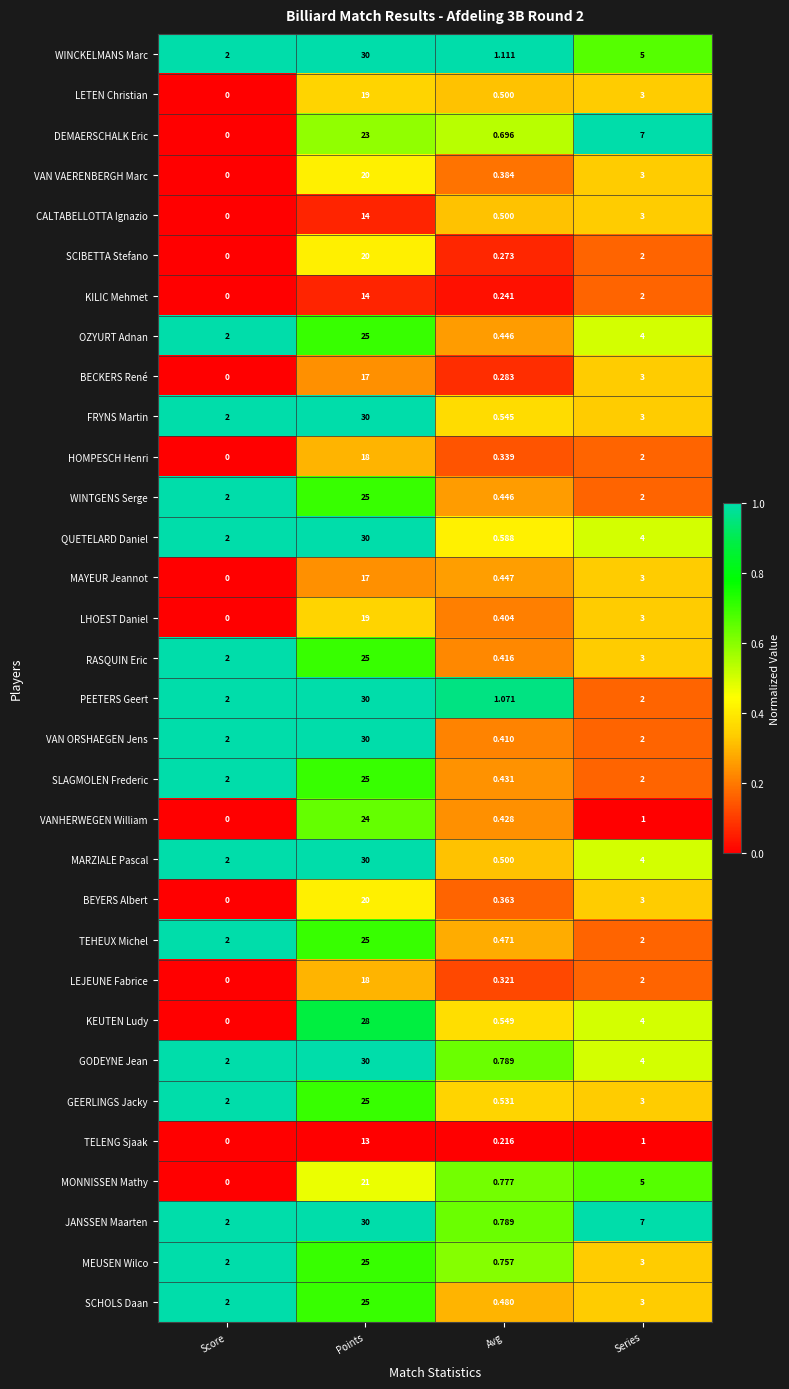

What is the total value across all series at Series?

100.0